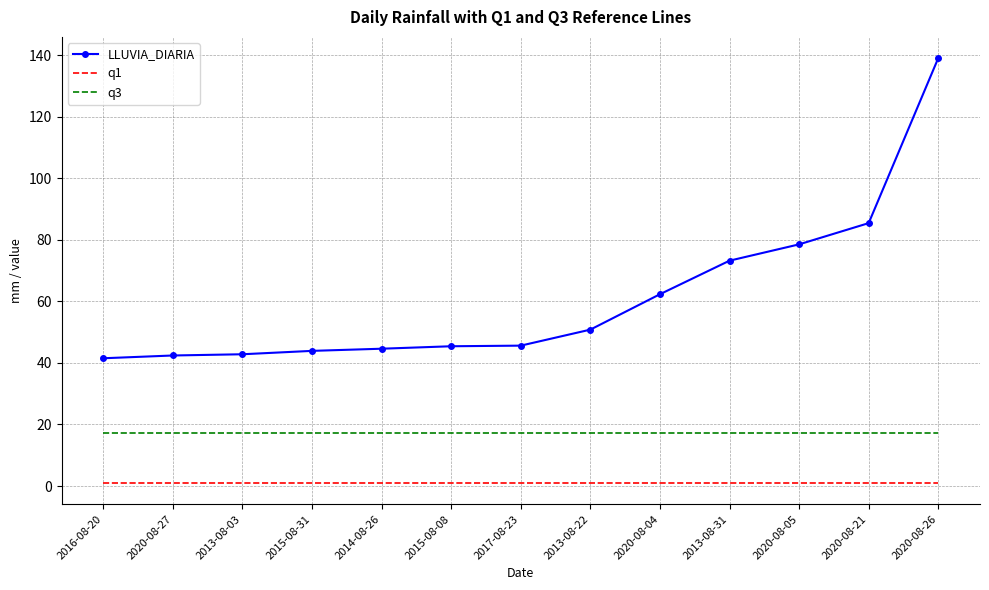

What is the difference between the maximum and minimum values in the LLUVIA_DIARIA series?

97.5